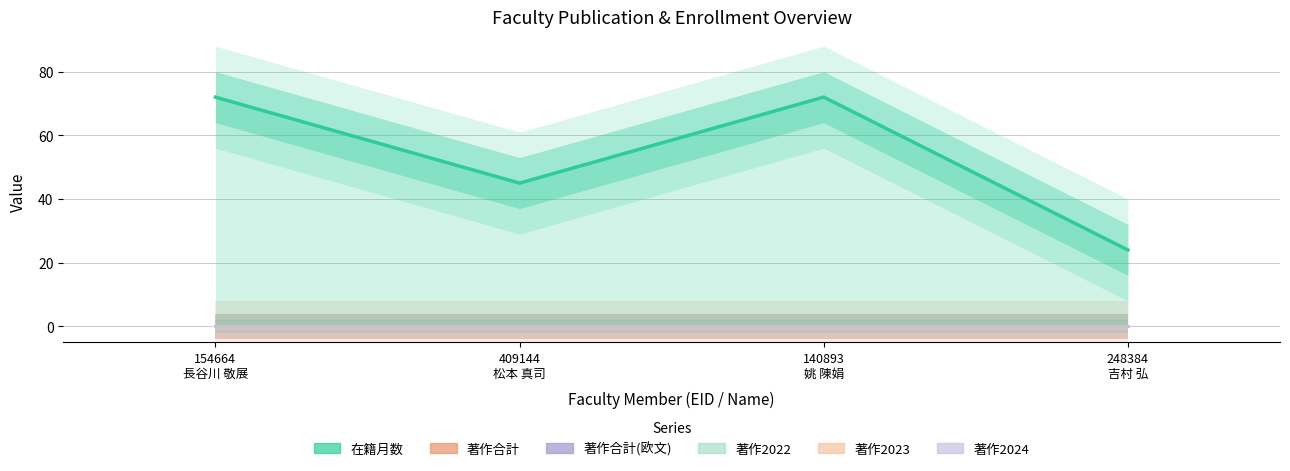

Is the value of 著作2024 at 154664
長谷川 敬展 greater than the value of 著作2022 at 154664
長谷川 敬展?

No